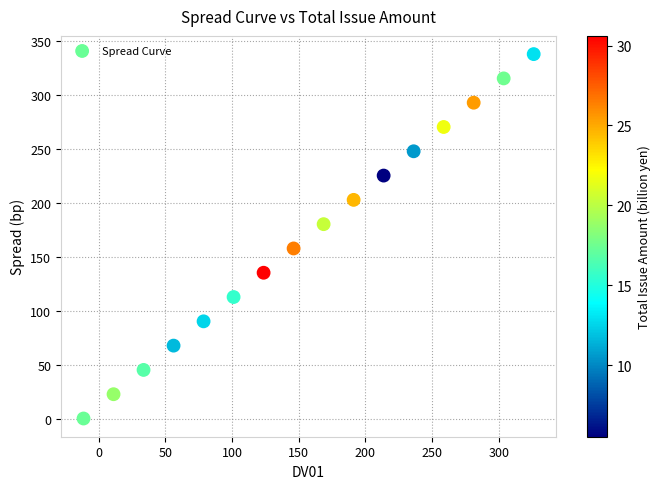

What is the range of Y values (max minus min)?

337.5